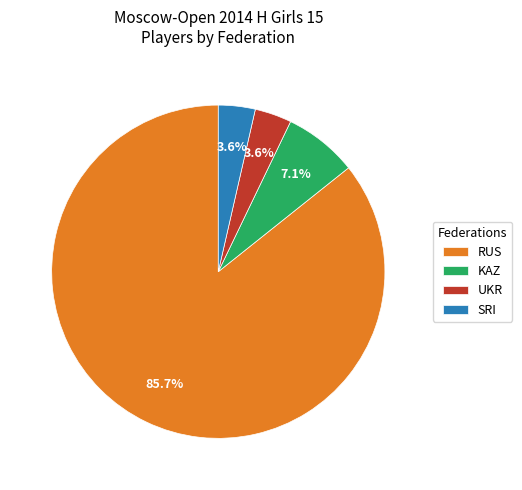

To the nearest percent, what is the combined percentage of KAZ and UKR?

11%